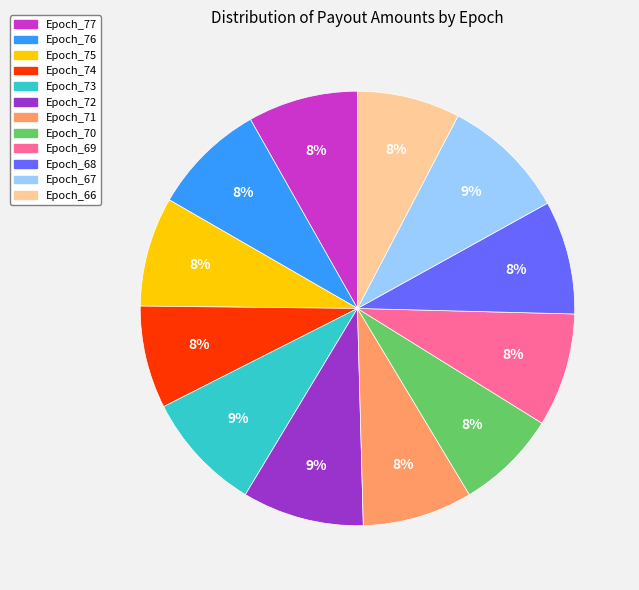

Between Epoch_72 and Epoch_76, which is larger?

Epoch_72